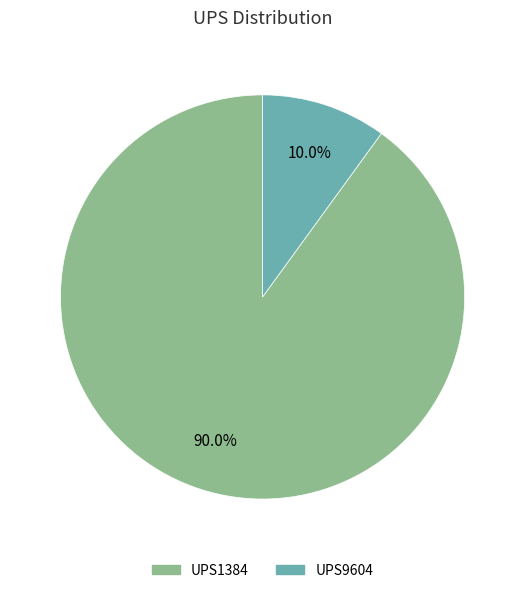

To the nearest percent, what is the difference between the largest and smallest slice percentages?

80%